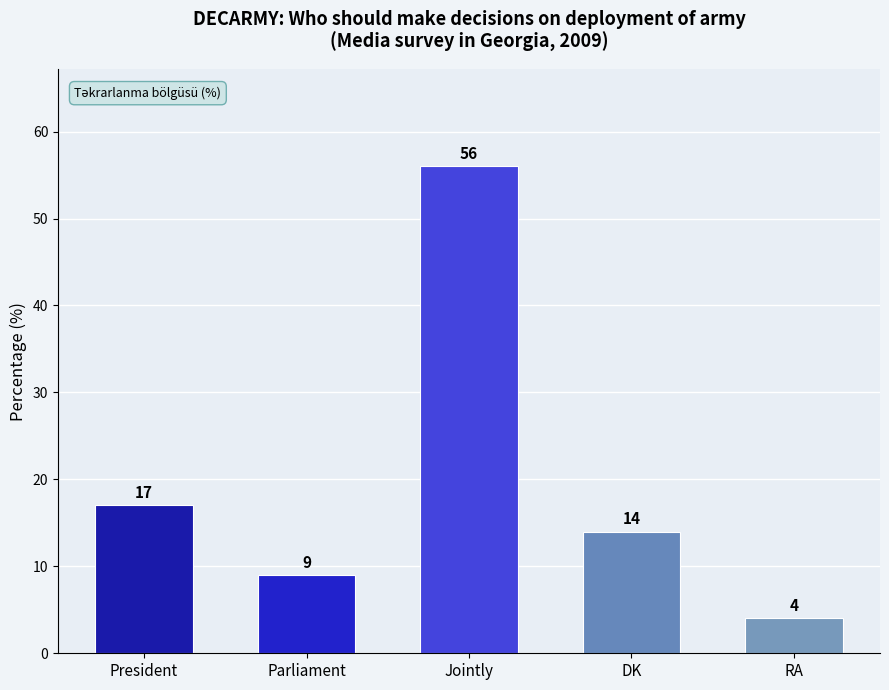

At which category does the chart reach its minimum across all series?

RA